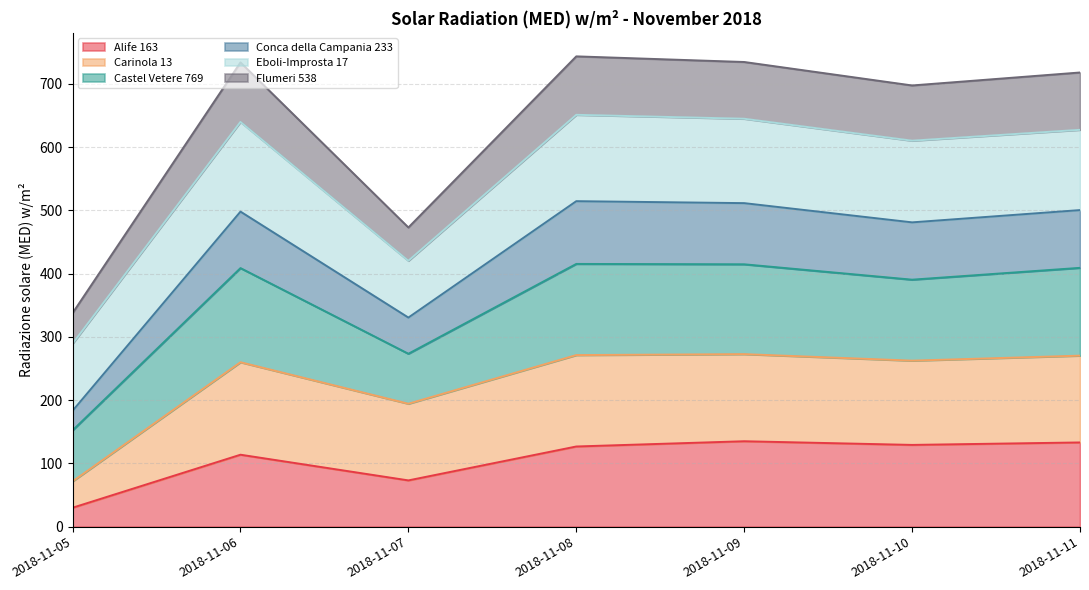

What is the difference between the highest and lowest values at 2018-11-10?

568.2